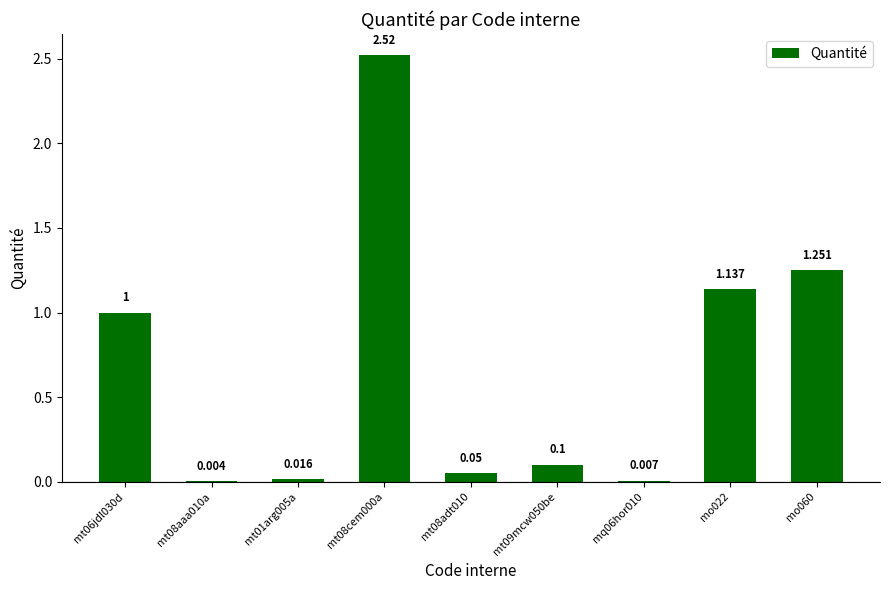

How many series are shown in this chart?

1